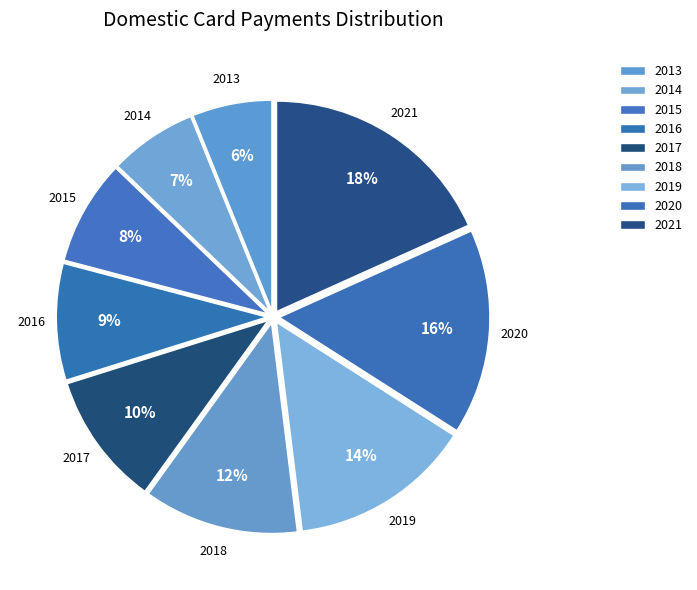

What is the ratio of the value at 2016 to the value at 2013?

1.5